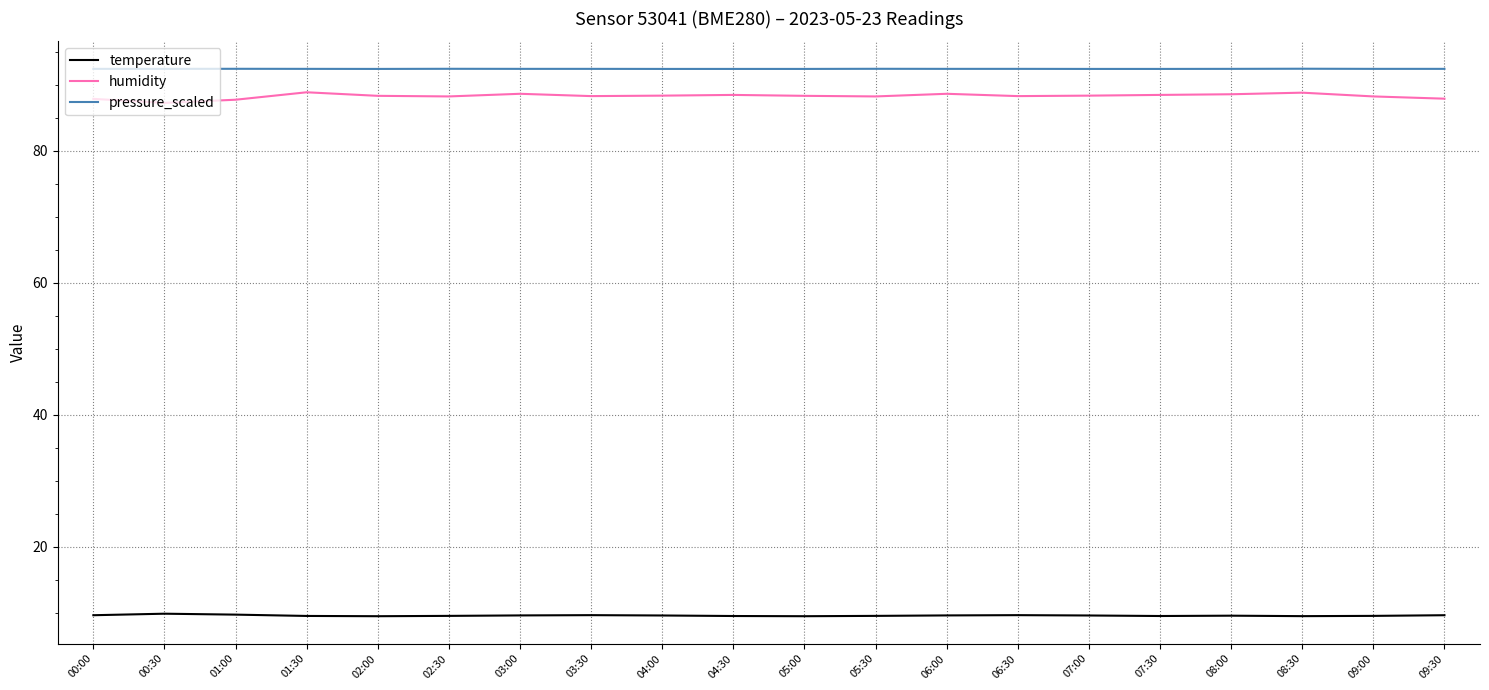

True or false: pressure_scaled and humidity intersect in this chart.

False